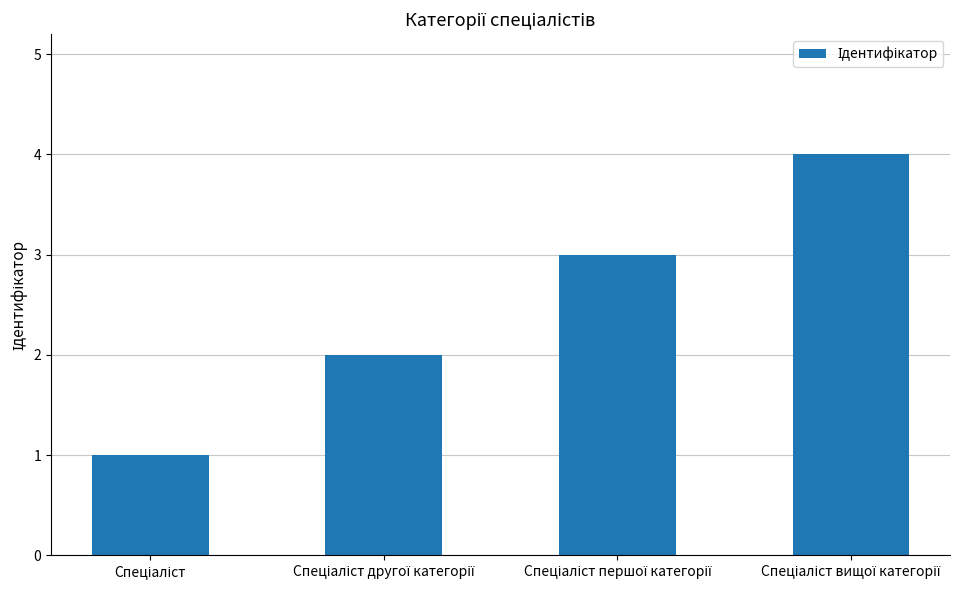

What is the minimum value shown in the chart?

1